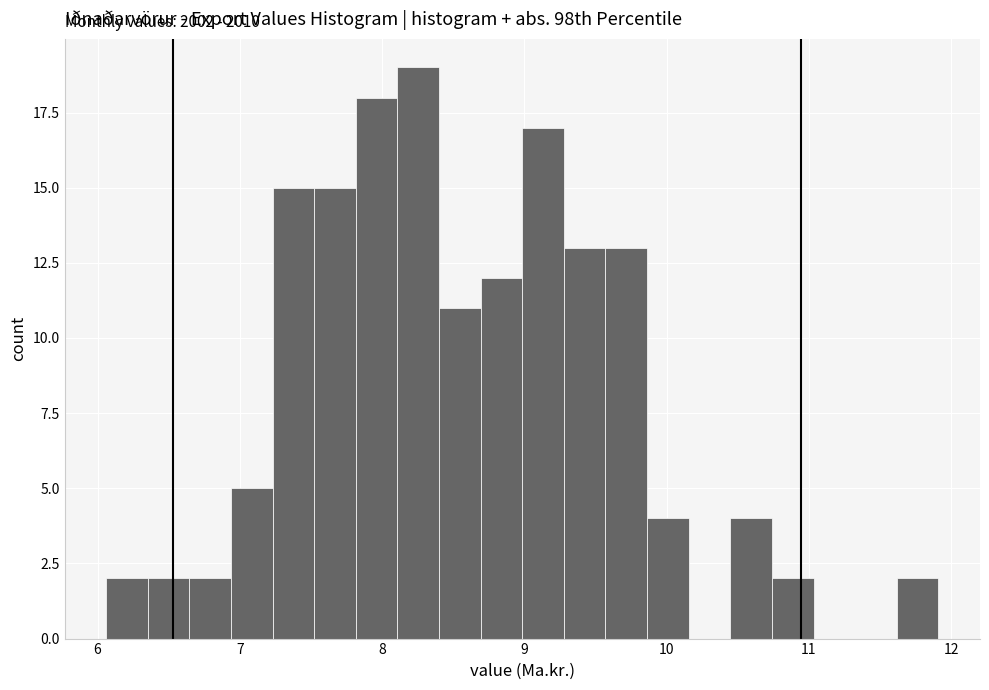

Around what value on the x-axis is the tallest bar? Give the approximate position of its centre, as read against the axis.

8.3